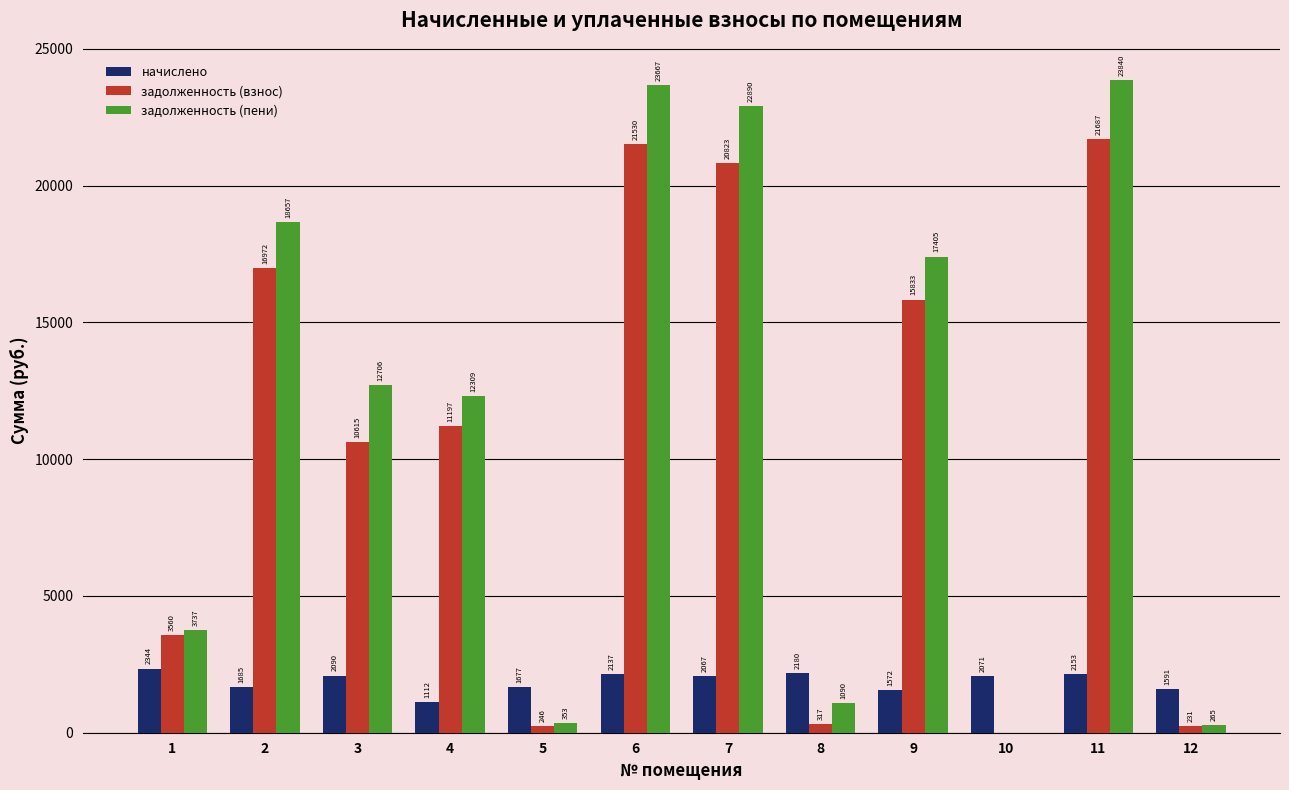

Is it true that задолженность (пени) equals 30418.5 at 2?

False